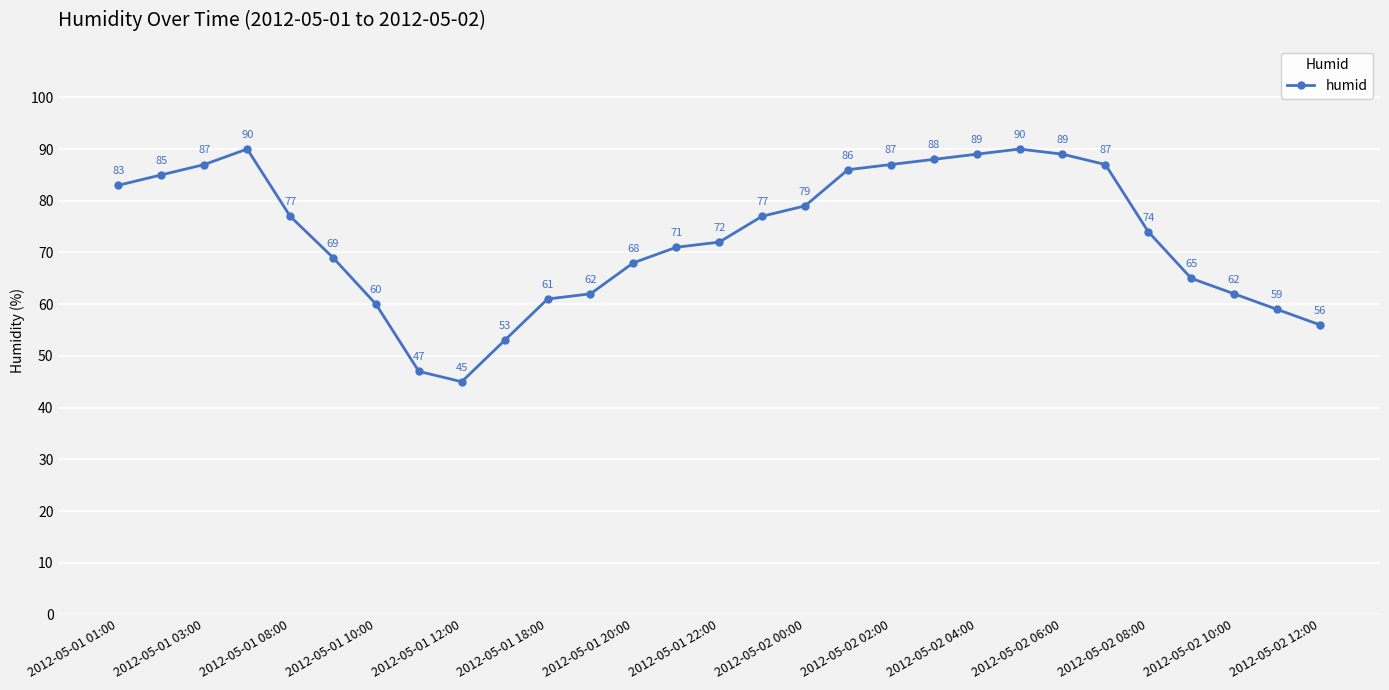

How many data points does each series have?

29